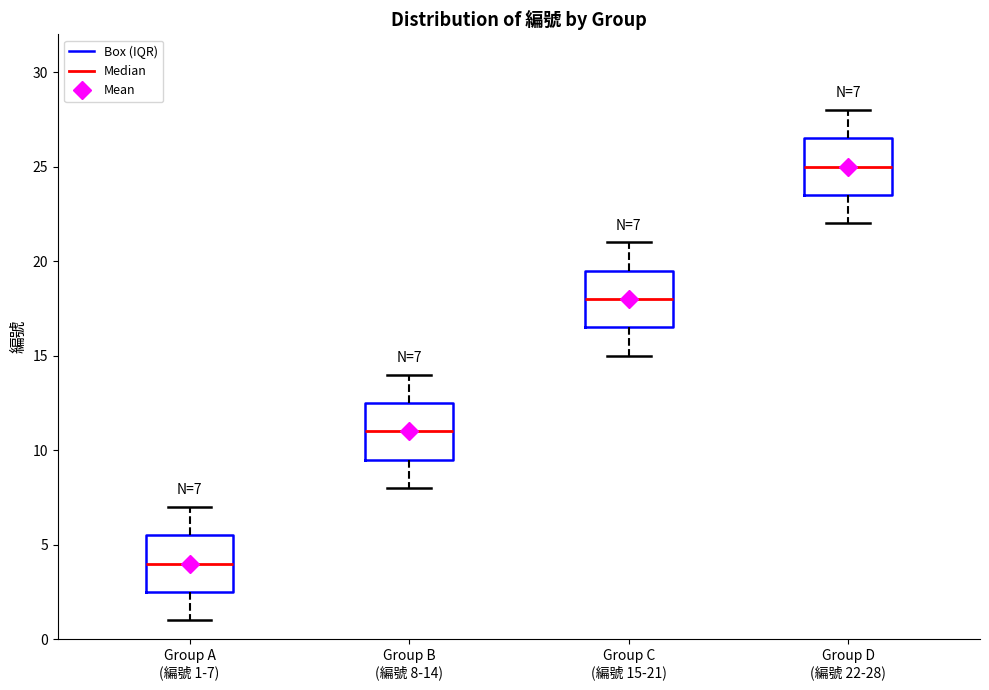

Which box has the highest median line?

Group D (編號 22-28)